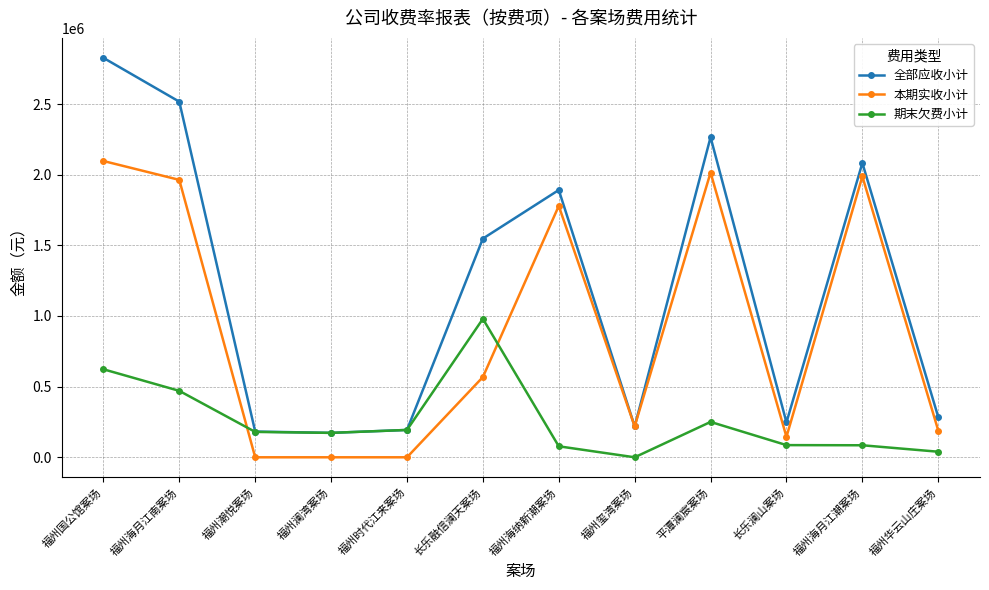

Where is 本期实收小计 nearest to the value 1048467?

长乐融信澜天案场